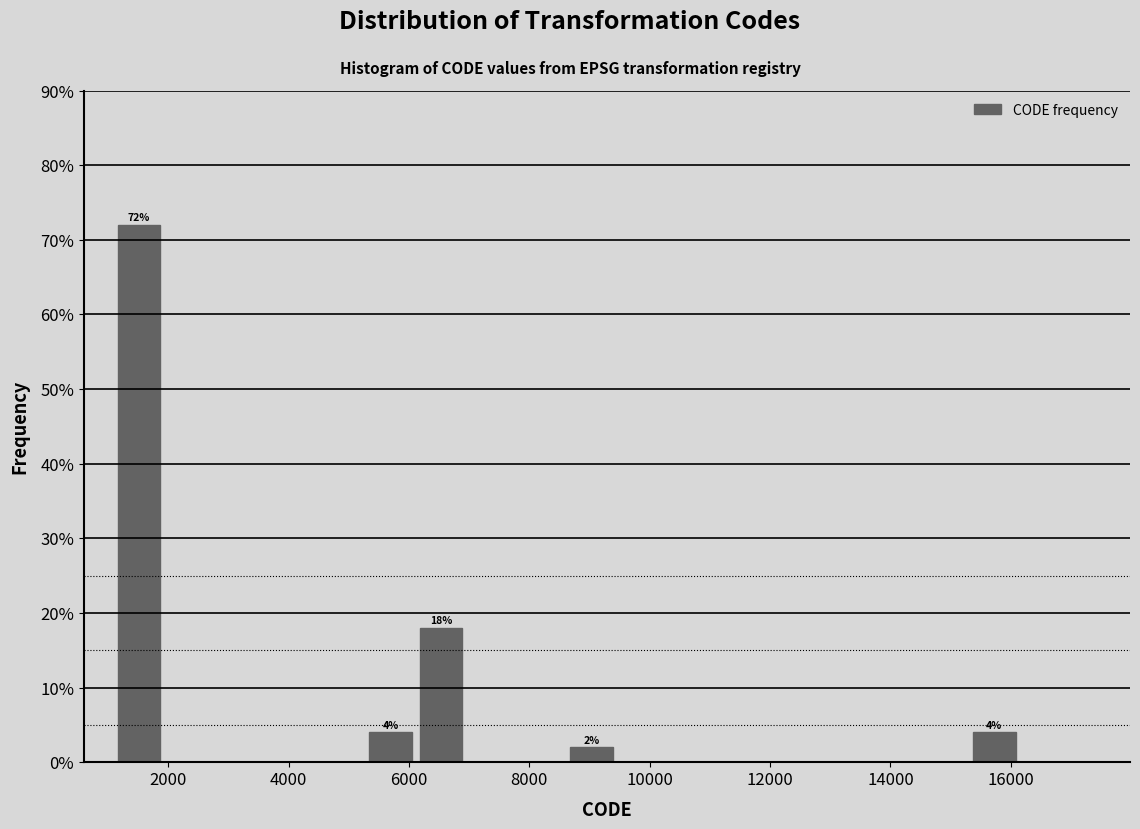

Which range on the x-axis has the tallest bar?

1200 to 2000